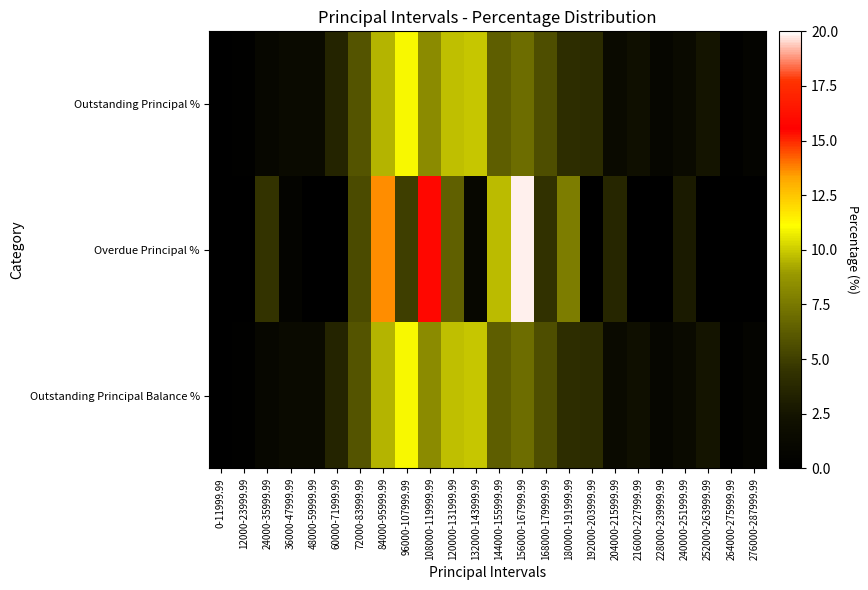

Rank the series by their maximum value, from lowest to highest.

Outstanding Principal Balance %, Outstanding Principal %, Overdue Principal %